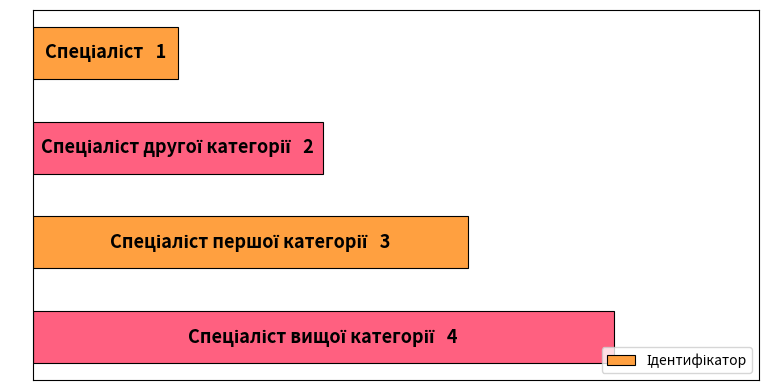

Are the bars horizontal?

Yes